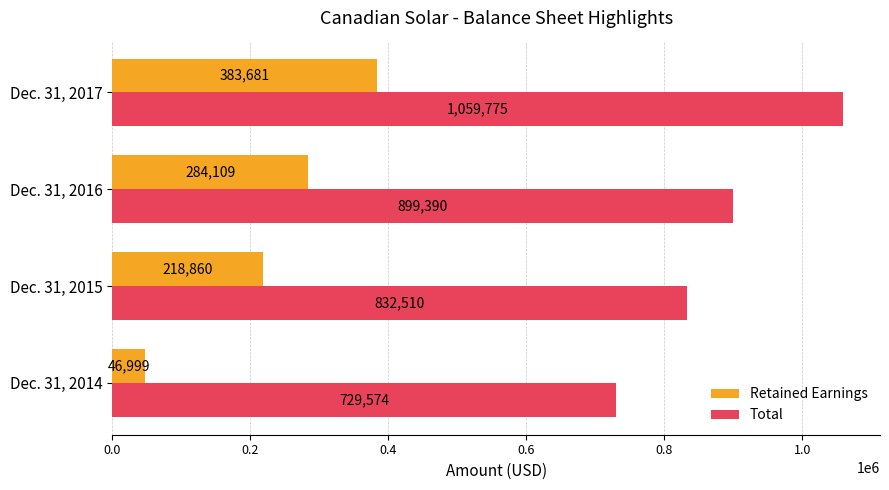

Which label corresponds to the largest value in the chart?

Dec. 31, 2017